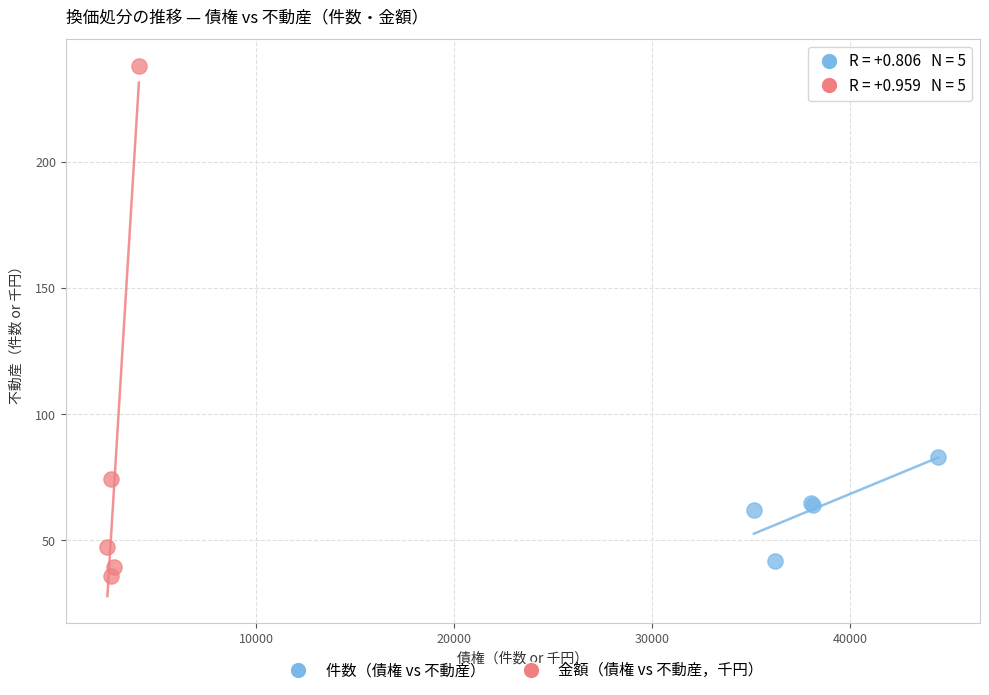

What are all the series names shown in the legend?

件数（債権 vs 不動産）, 金額（債権 vs 不動産，千円）